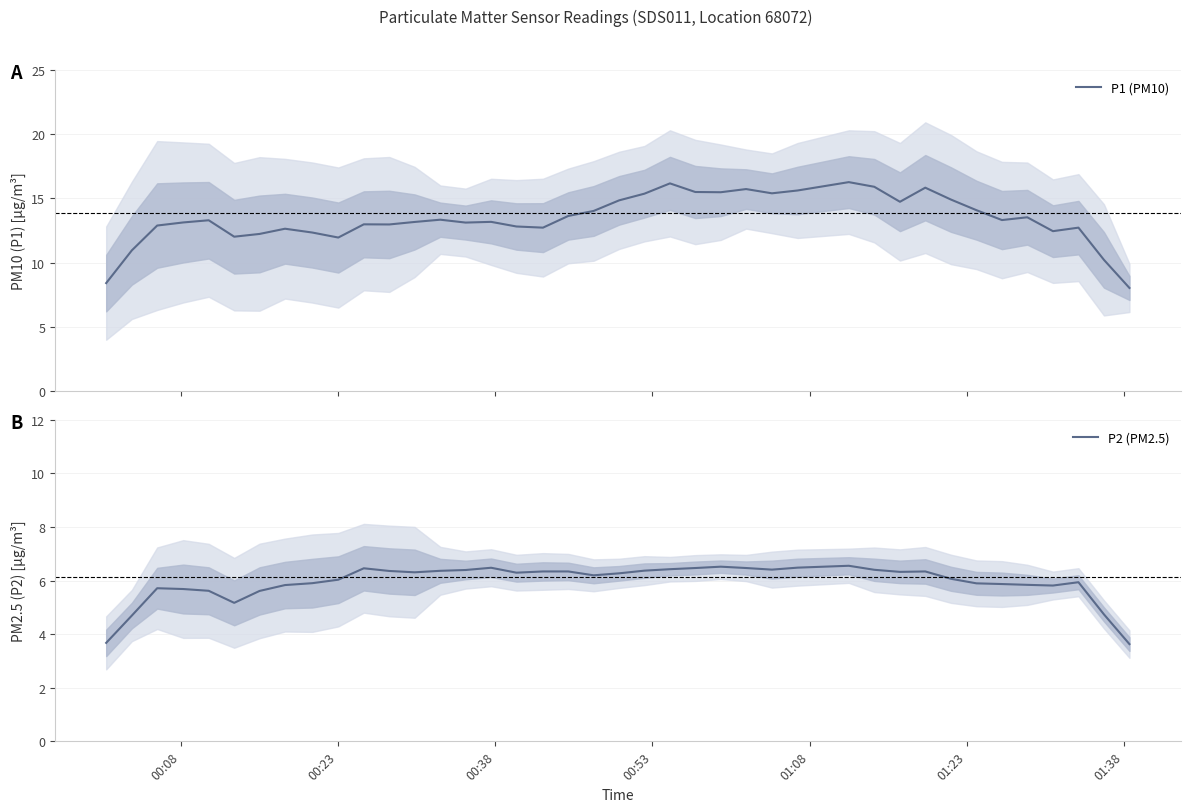

List the series in order of their peak value, highest first.

P1 (PM10), P2 (PM2.5)